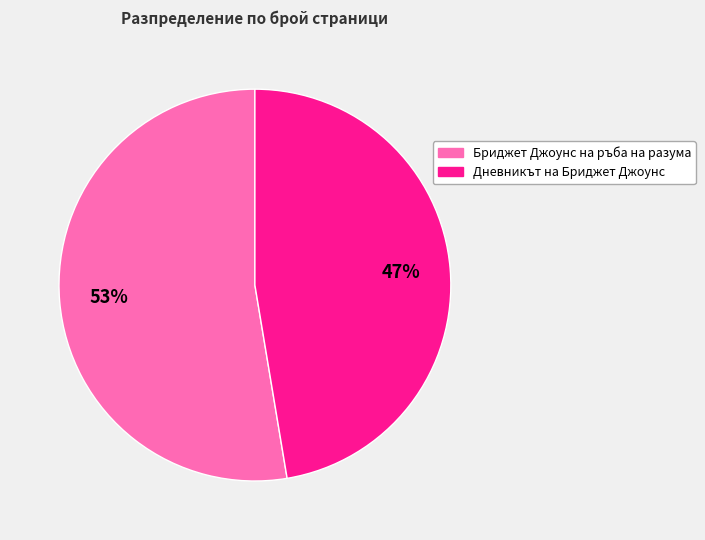

Is there a majority slice in this chart?

Yes